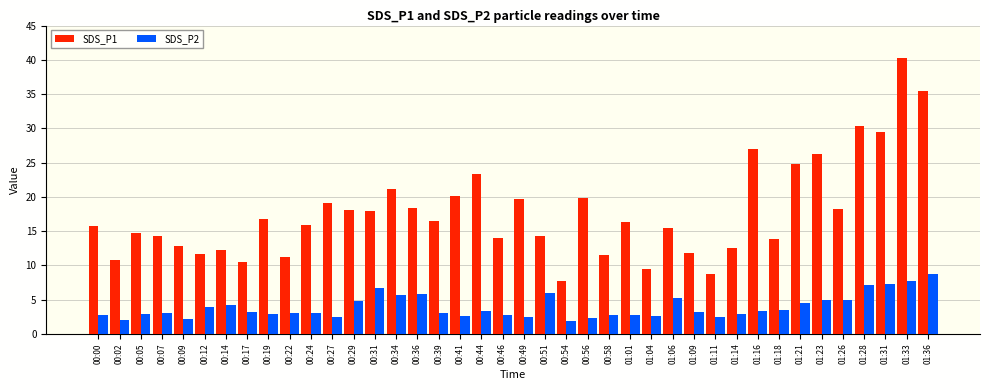

What is the value of the SDS_P1 bar at the 26th from the left?

16.3